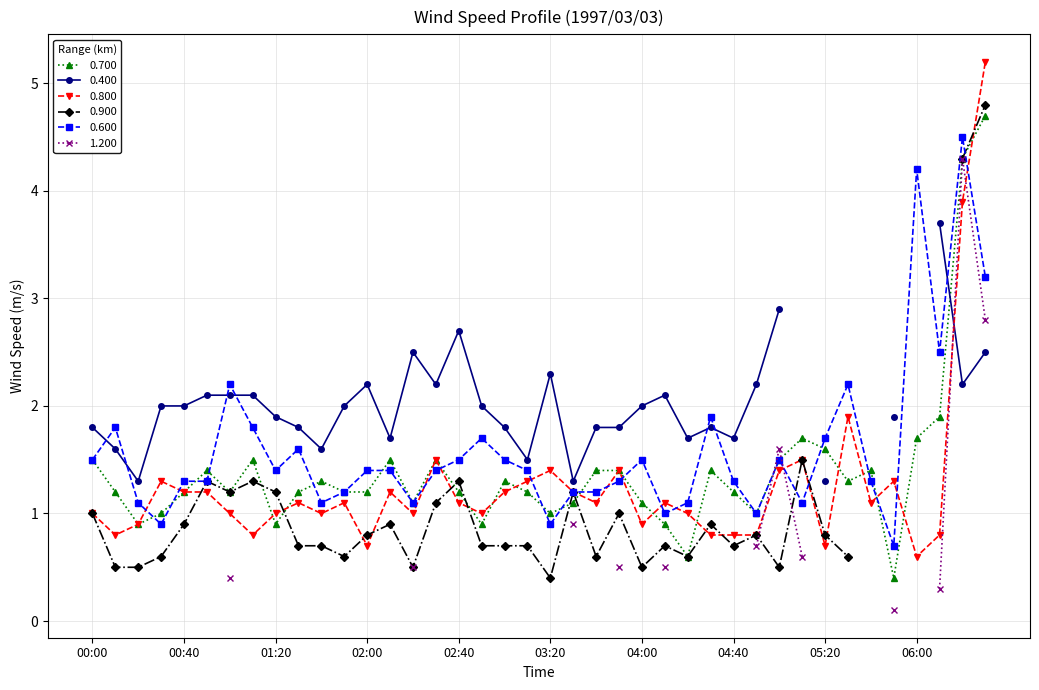

True or false: 0.800 has a value of 1.0 at 1997/03/03 01:40.

True